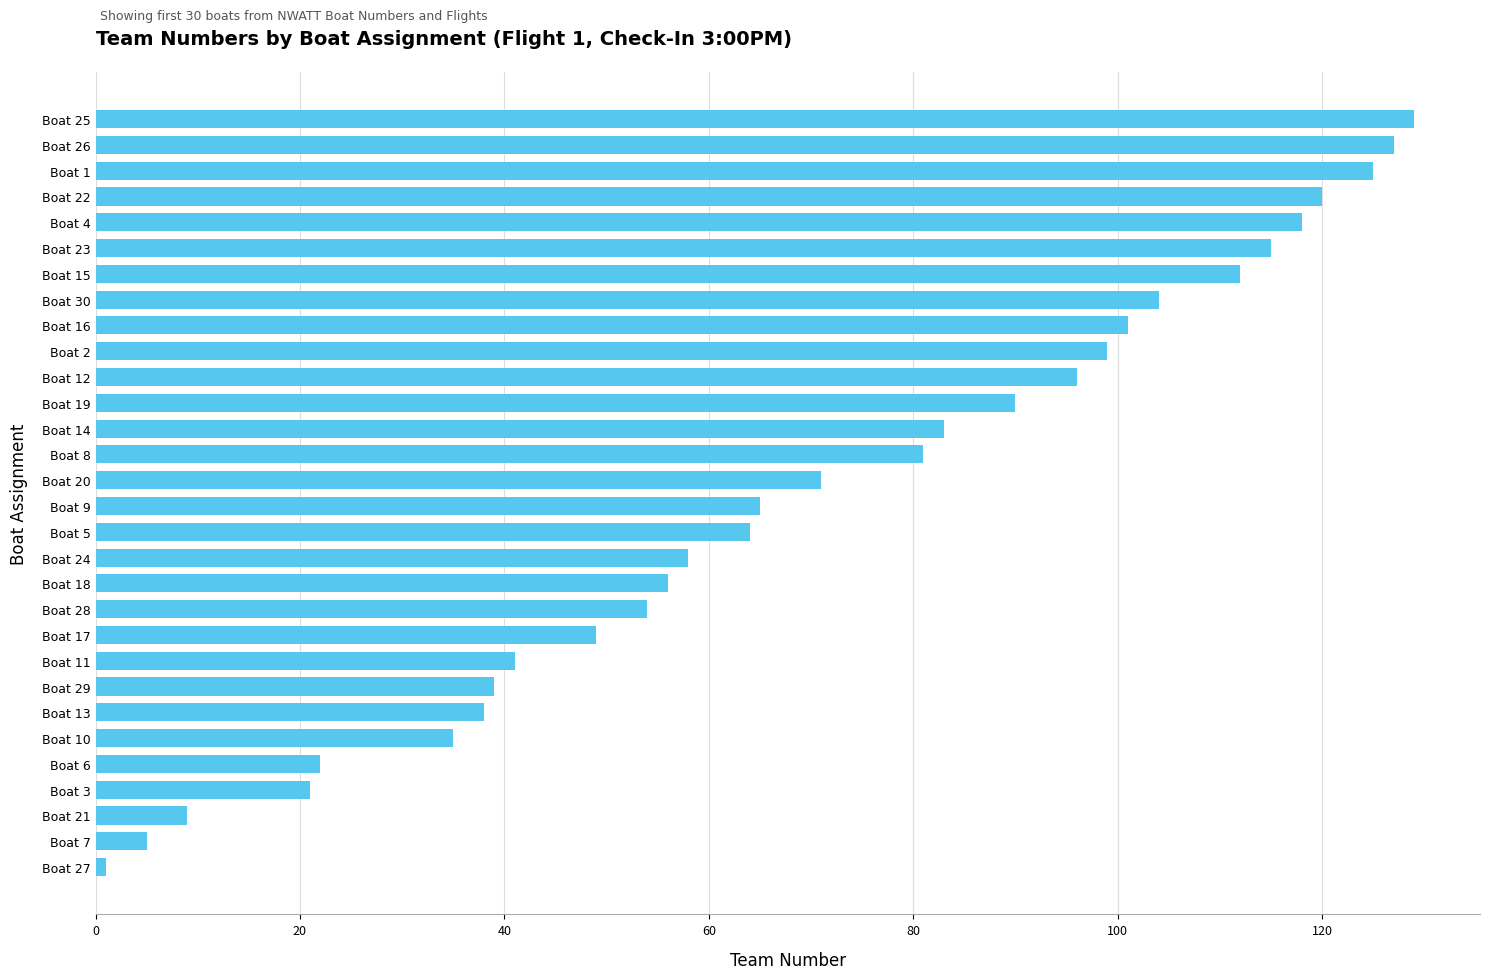

Reading top to bottom, list all the values displayed in this chart.

Boat 25=129	Boat 26=127	Boat 1=125	Boat 22=120	Boat 4=118	Boat 23=115	Boat 15=112	Boat 30=104	Boat 16=101	Boat 2=99	Boat 12=96	Boat 19=90	Boat 14=83	Boat 8=81	Boat 20=71	Boat 9=65	Boat 5=64	Boat 24=58	Boat 18=56	Boat 28=54	Boat 17=49	Boat 11=41	Boat 29=39	Boat 13=38	Boat 10=35	Boat 6=22	Boat 3=21	Boat 21=9	Boat 7=5	Boat 27=1